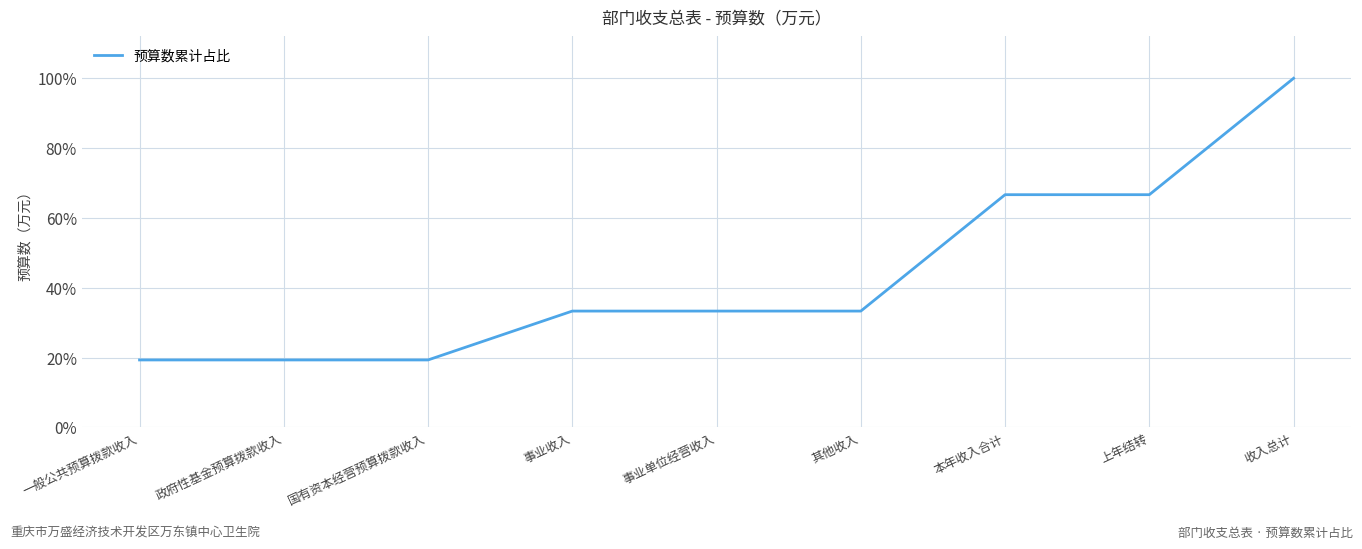

What is the maximum value shown in the chart?

100.0